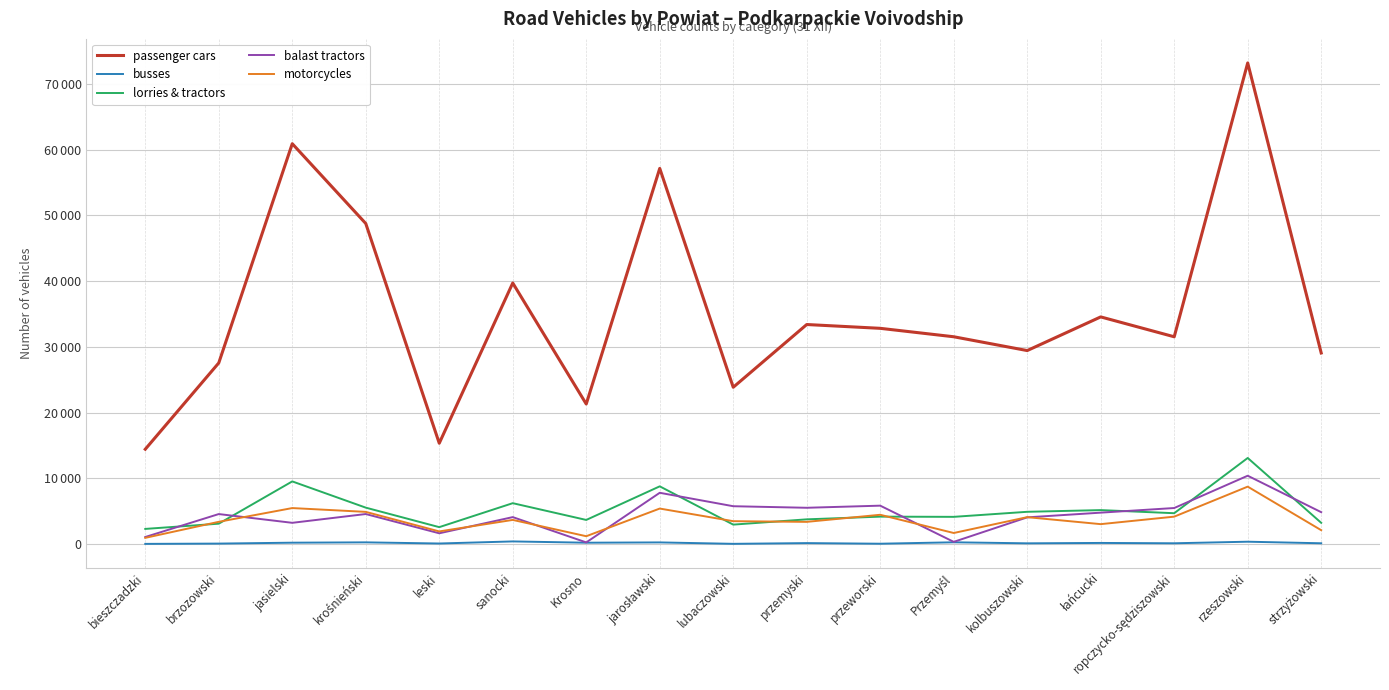

Is this an area chart (filled region under the line)?

No